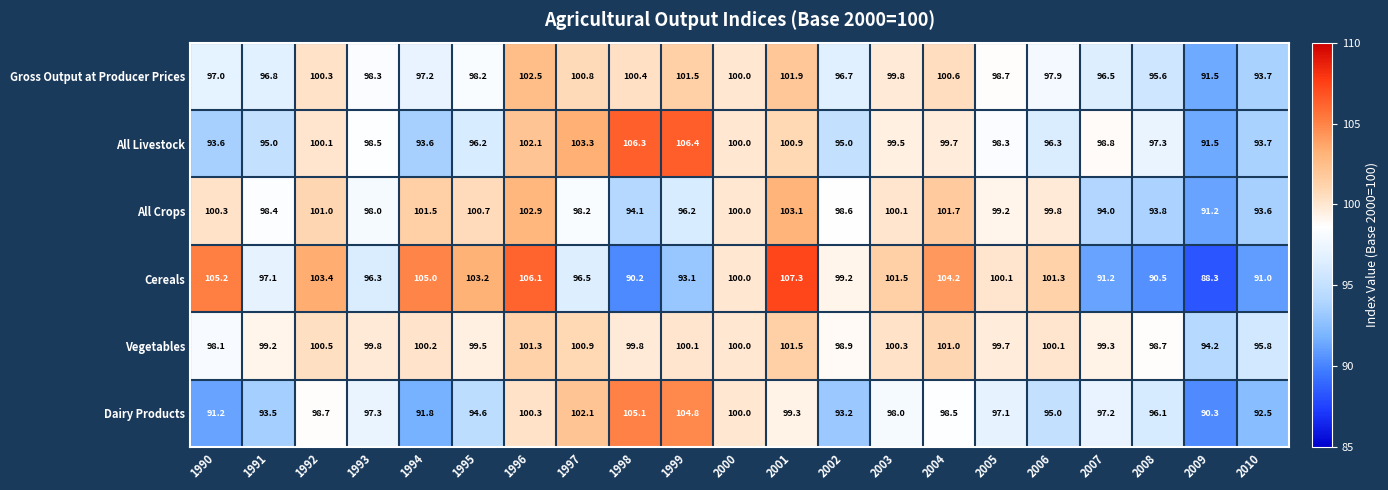

Is the value of All Livestock at 2001 greater than the value of Vegetables at 2005?

Yes